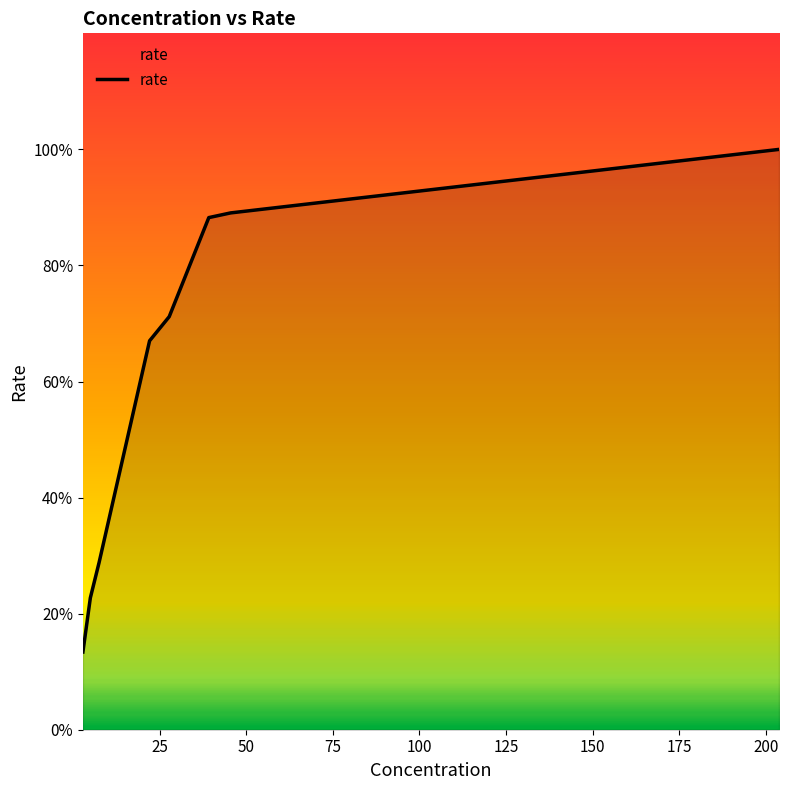

What is the minimum value shown in the chart?

13.4